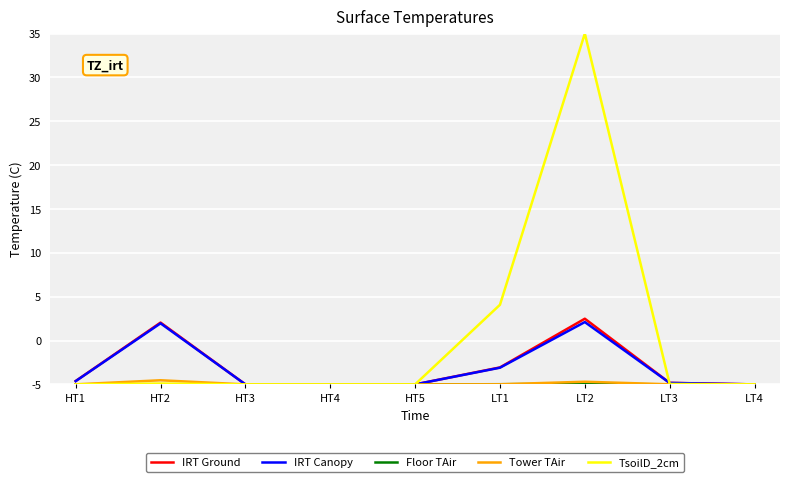

Which series has the widest spread of values?

TsoilD_2cm